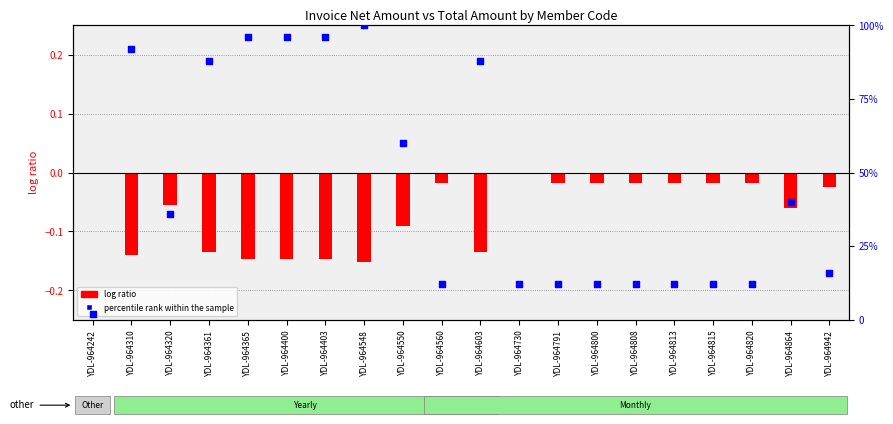

Which series contains the highest Y value?

percentile rank within the sample